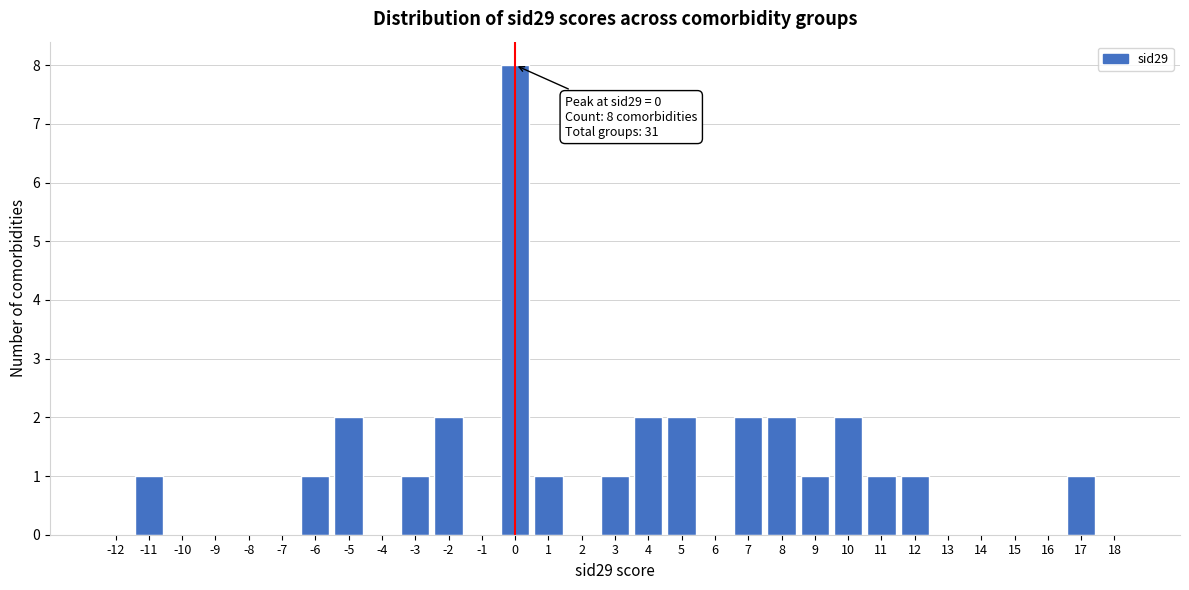

The value at -8 is -4. True or false?

False